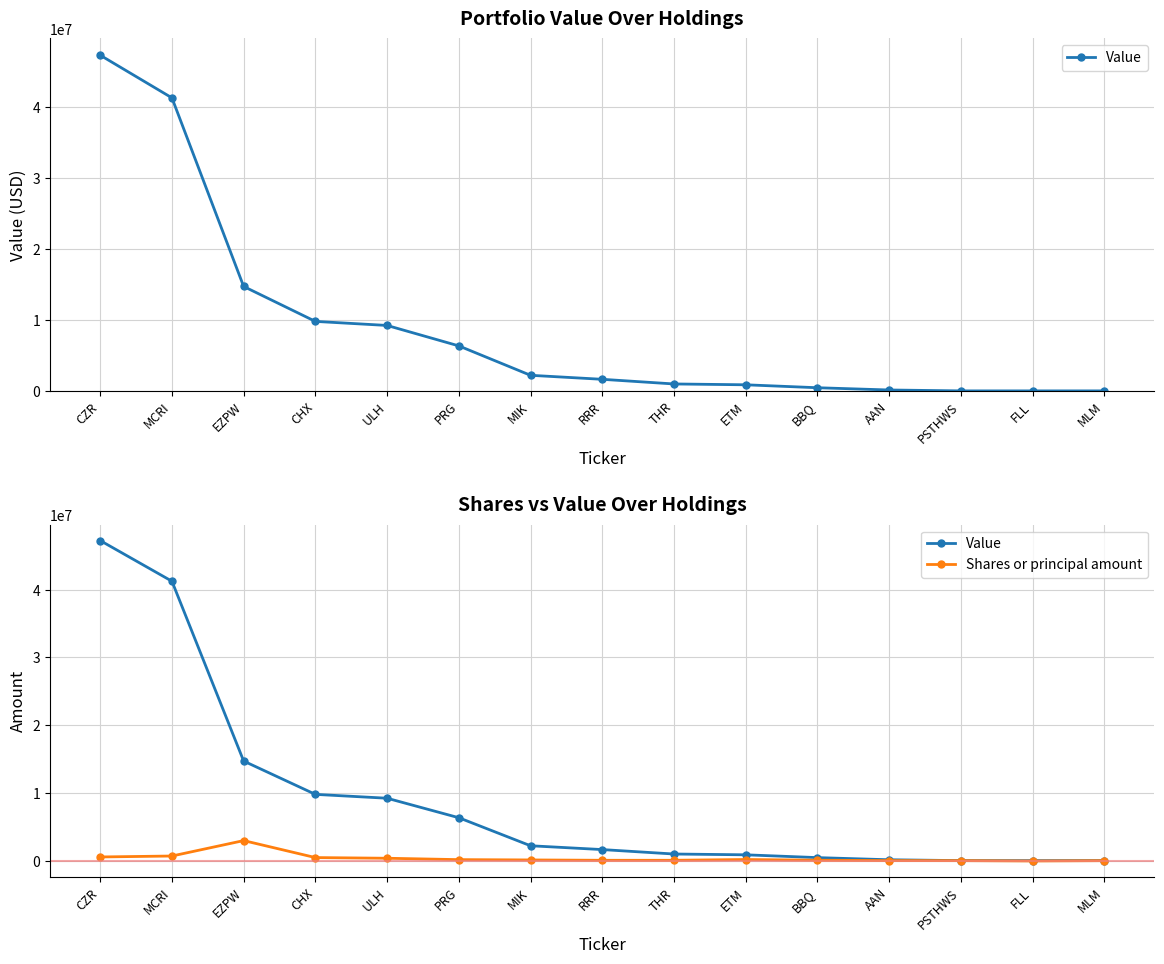

Between ULH and RRR, which series saw the biggest shift?

Value